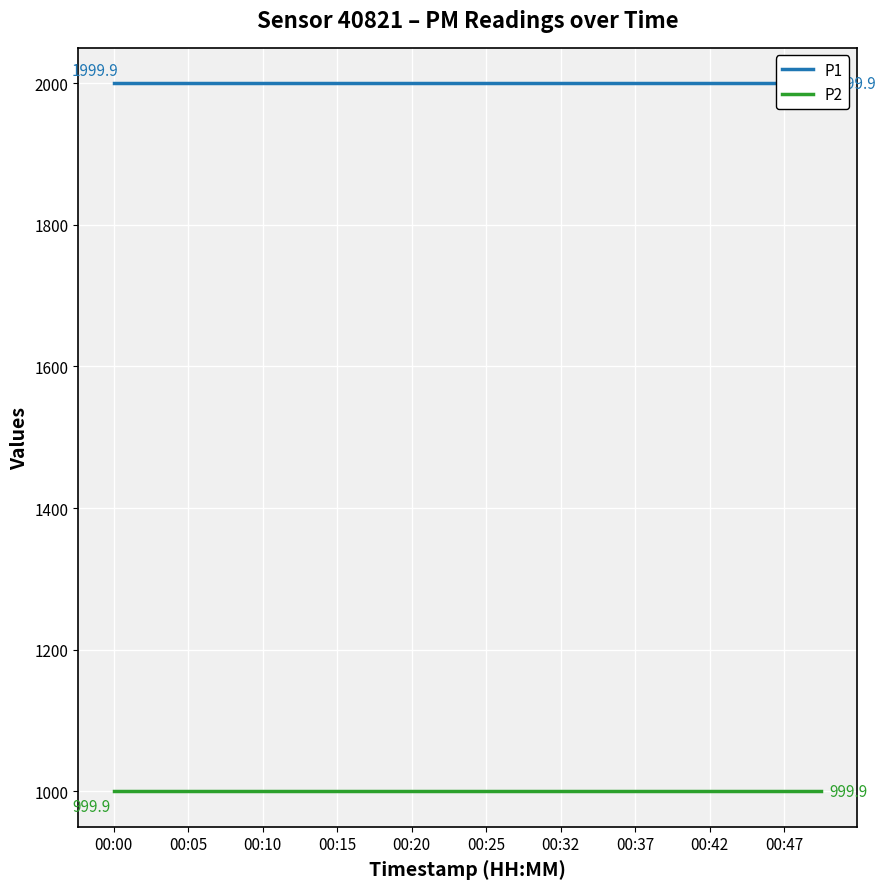

True or false: P2 has more than 2 interior local peaks.

False